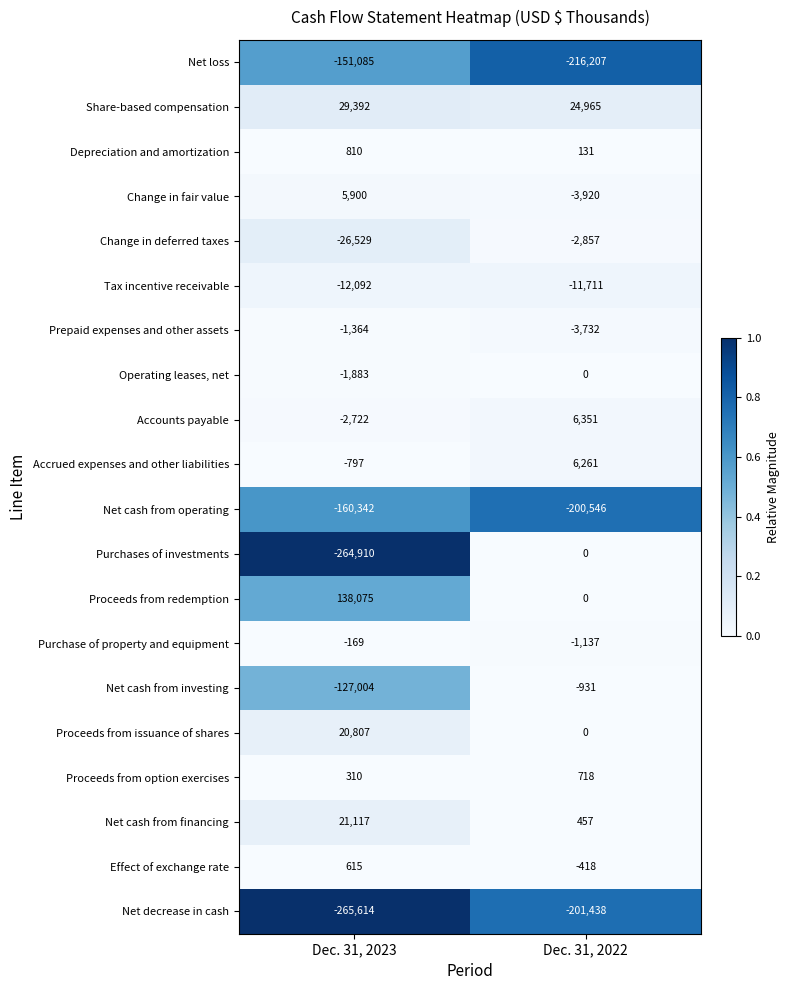

Count the number of data series in this chart.

20